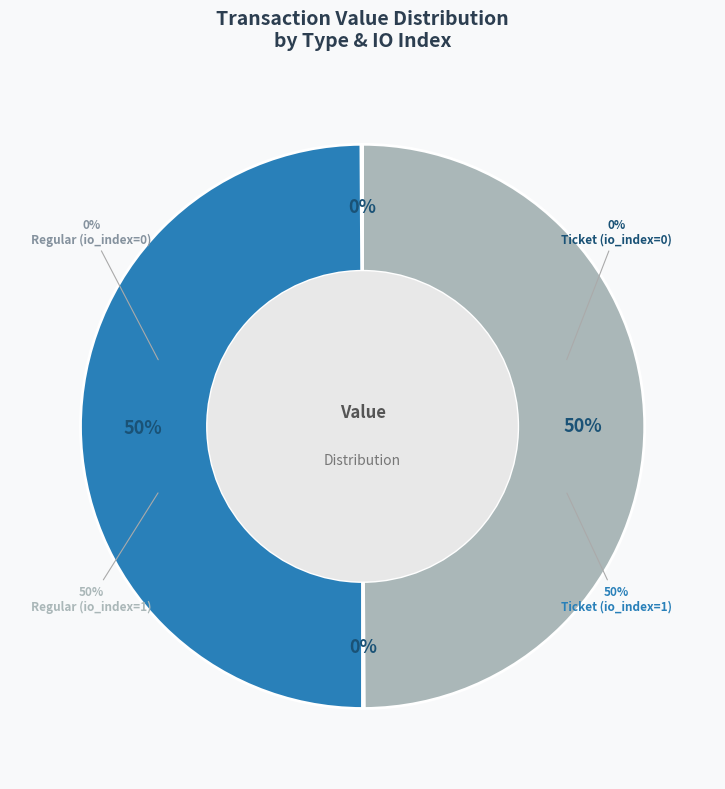

How many segments does this pie chart have?

4